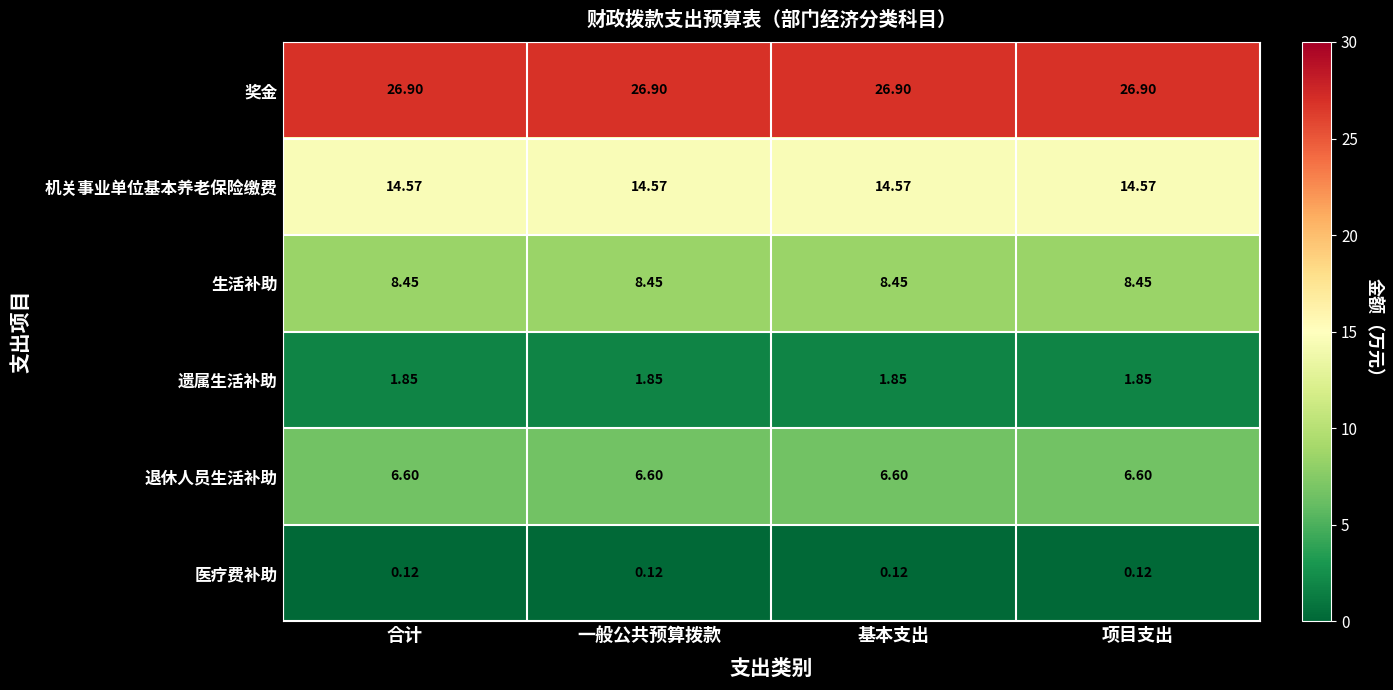

List the series in order of their peak value, lowest first.

医疗费补助, 遗属生活补助, 退休人员生活补助, 生活补助, 机关事业单位基本养老保险缴费, 奖金